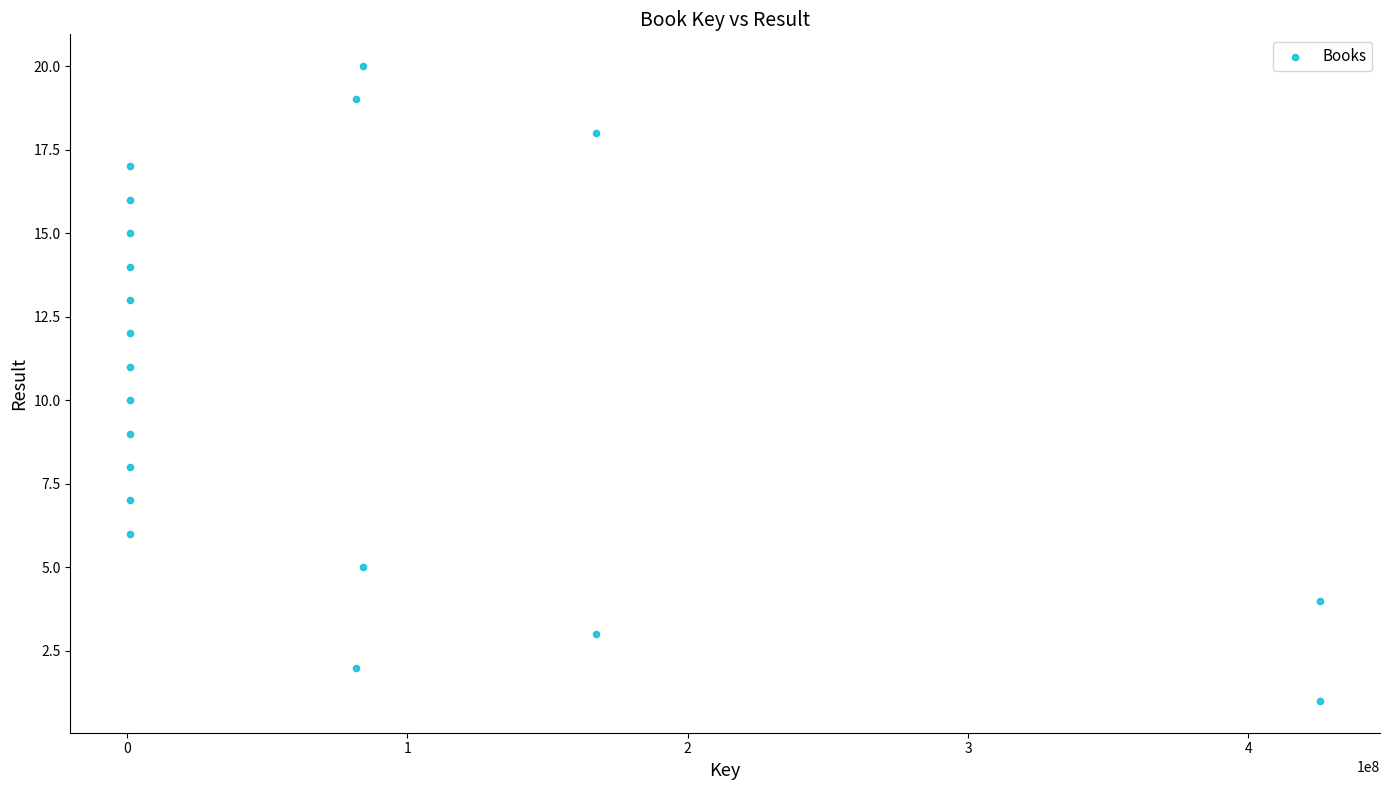

What is the range of Y values (max minus min)?

19